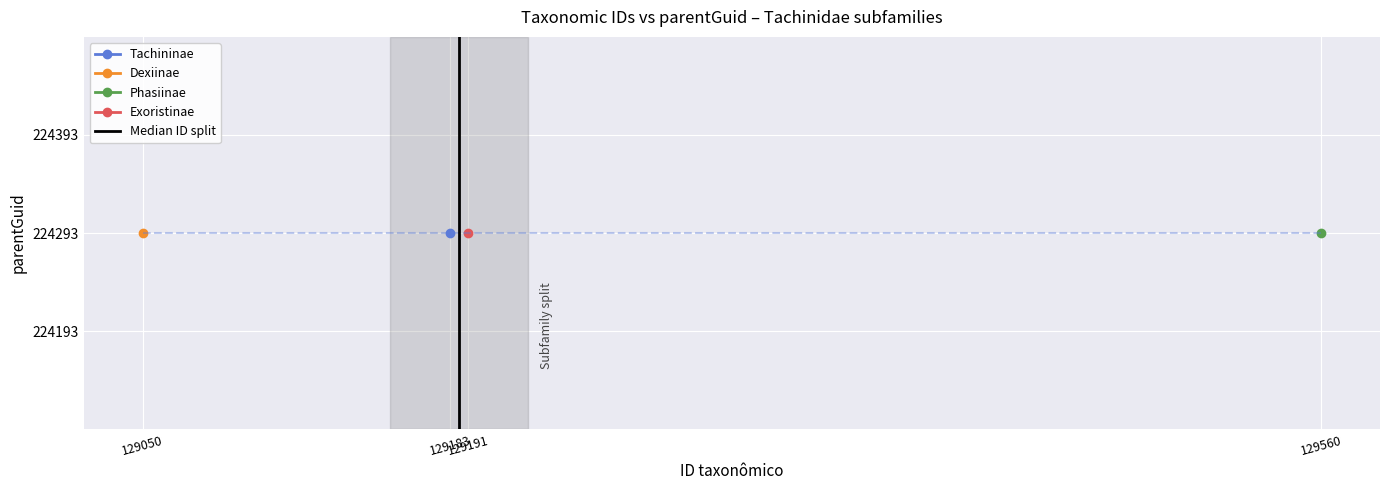

How many positive values are there?

1